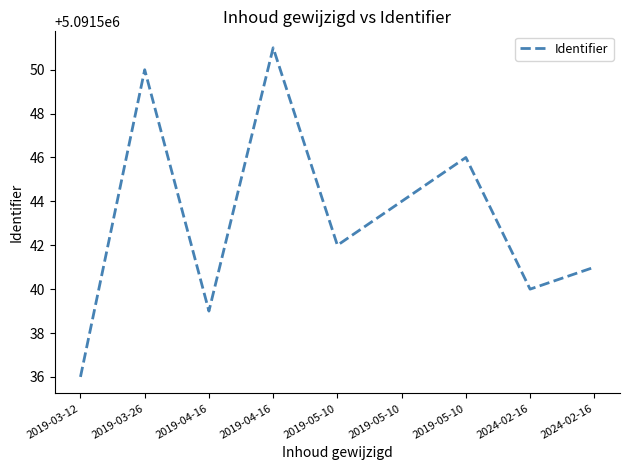

What is the difference between the second highest and minimum values?

14